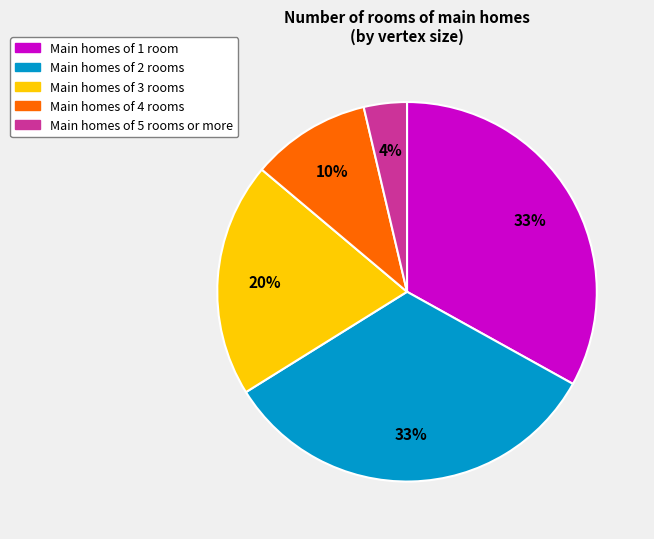

To the nearest percent, what is the difference between the largest and smallest slice percentages?

29%